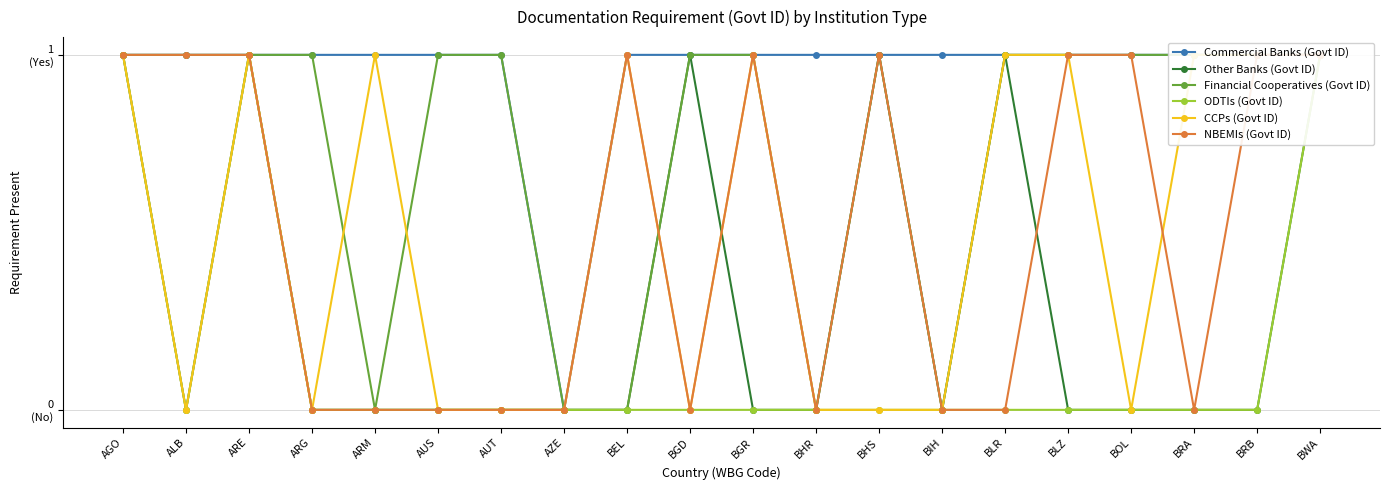

Where is the first local minimum for ODTIs (Govt ID)?

ALB